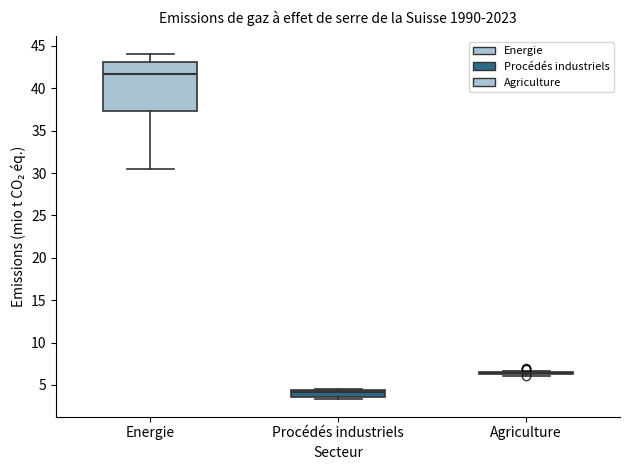

Which box is the tallest, from its lower edge to its upper edge?

Energie